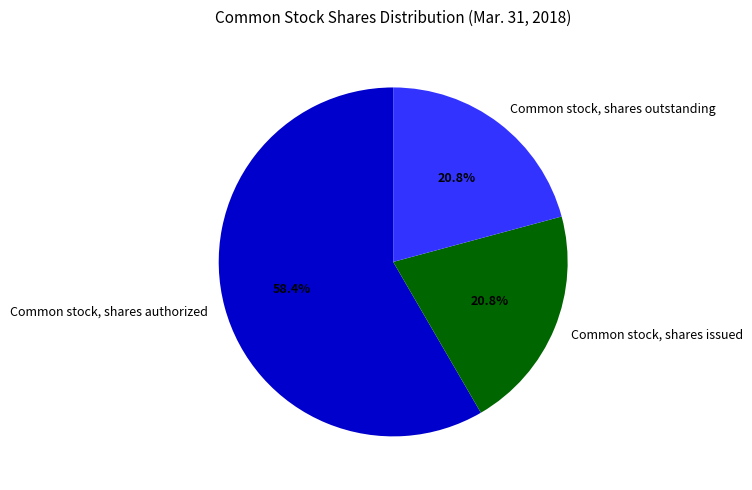

How many segments does this pie chart have?

3